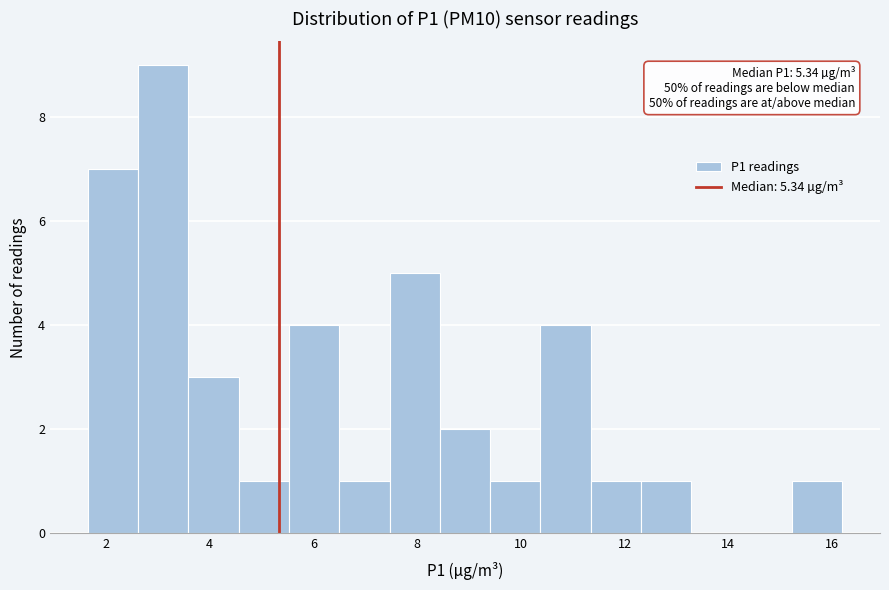

Over which range of the x-axis is the bar tallest?

2.6 to 3.6